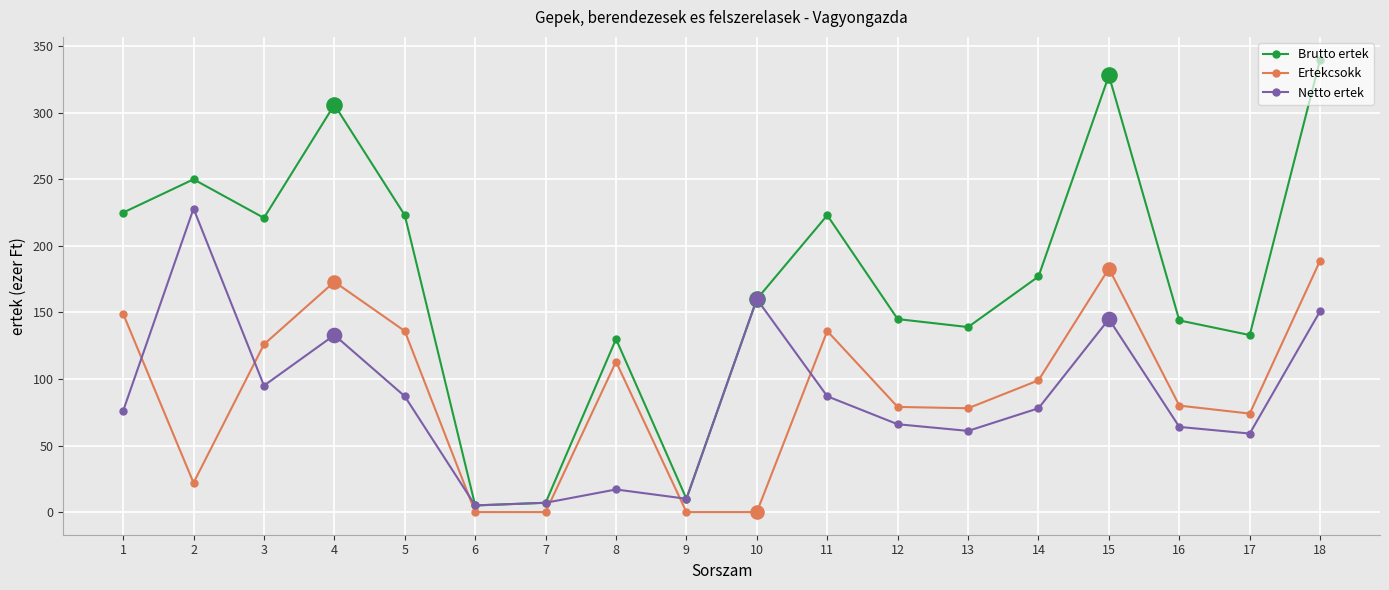

Which series has the widest spread of values?

Brutto ertek